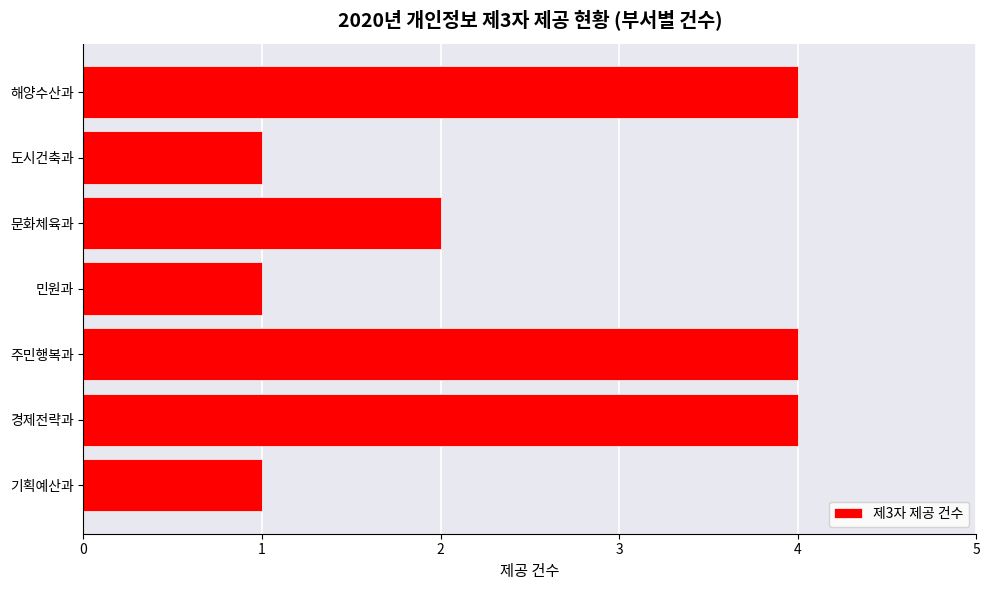

Is it true that the value at 주민행복과 is 4?

True